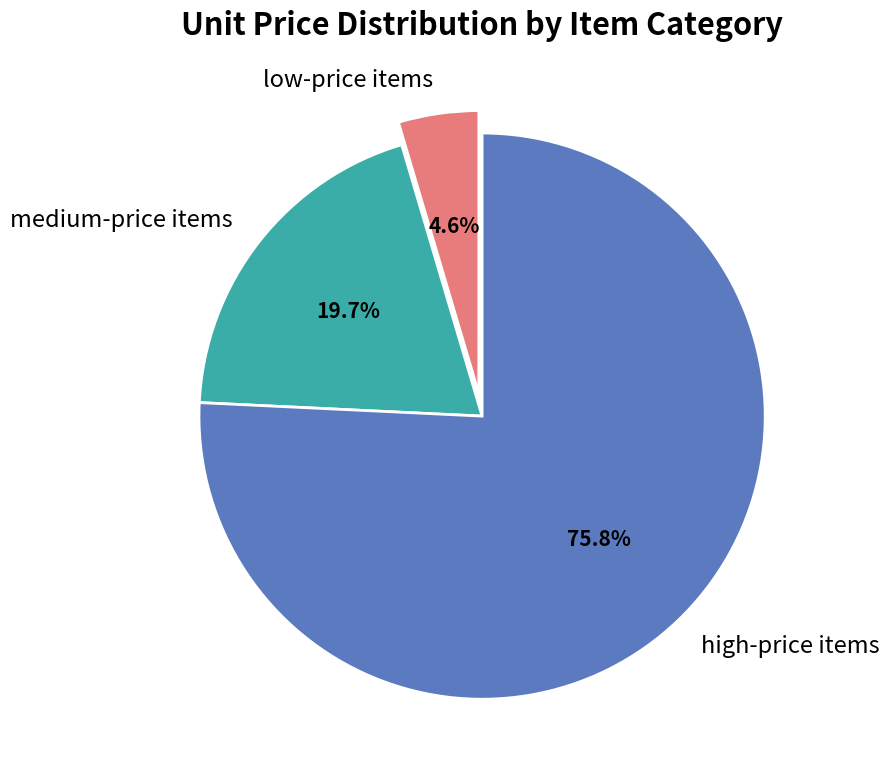

To the nearest percent, what is the average slice percentage?

33%